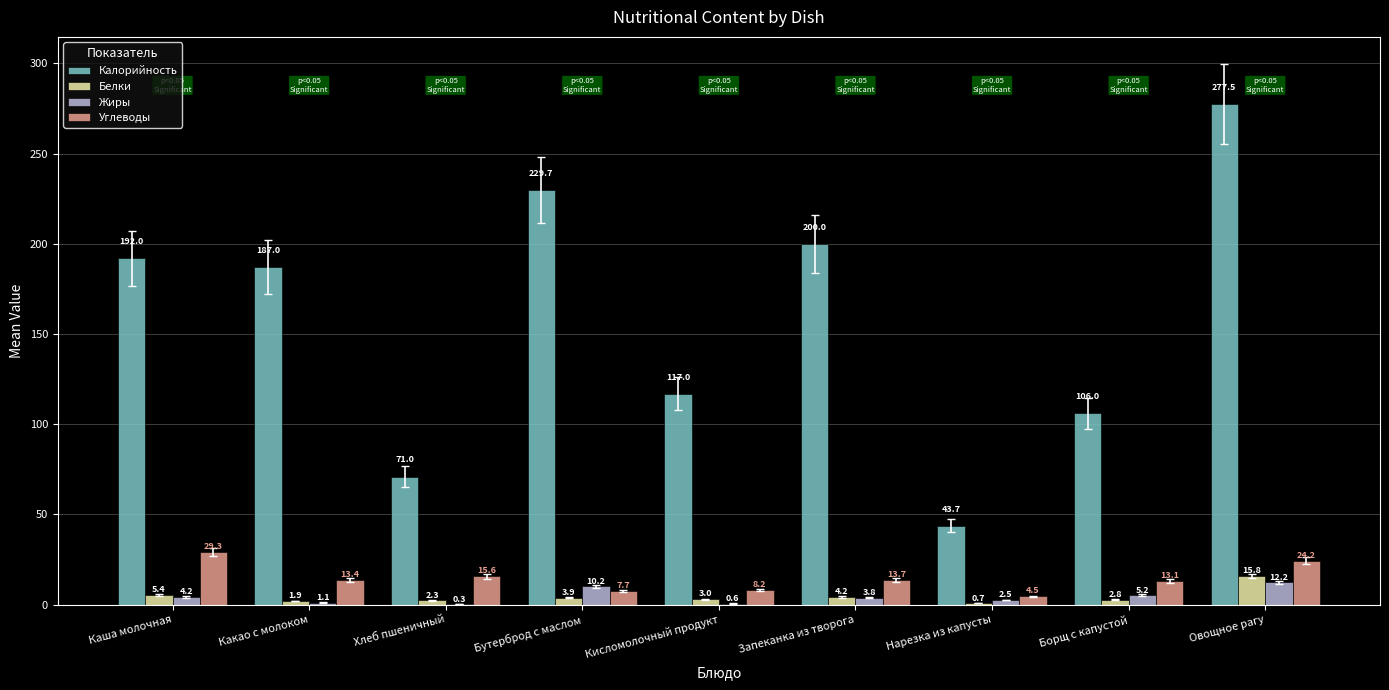

Where is Жиры nearest to the value 6?

Борщ с капустой